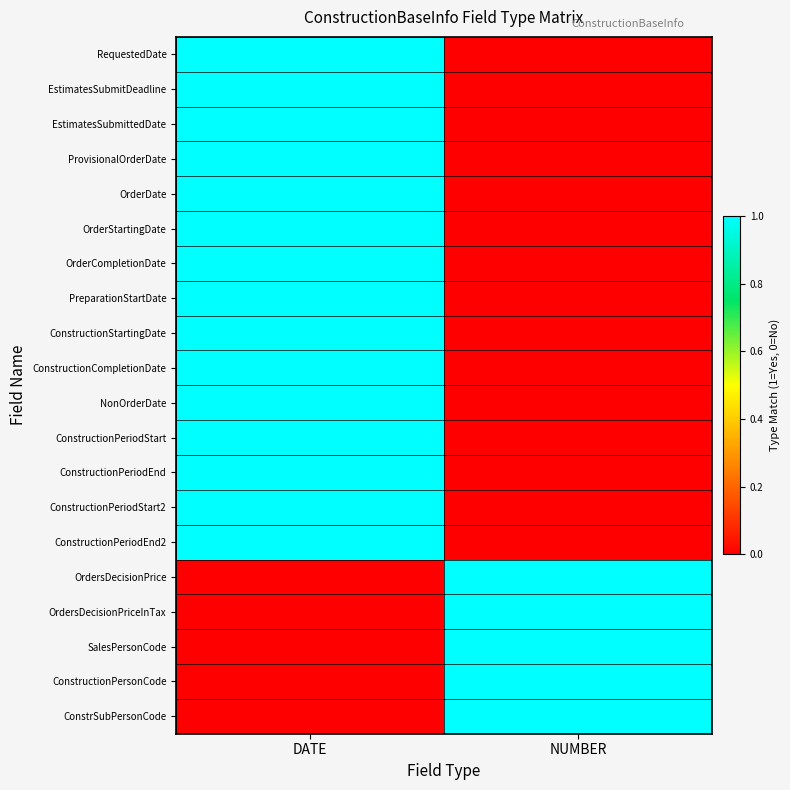

At which category is the sum across all series the highest?

DATE